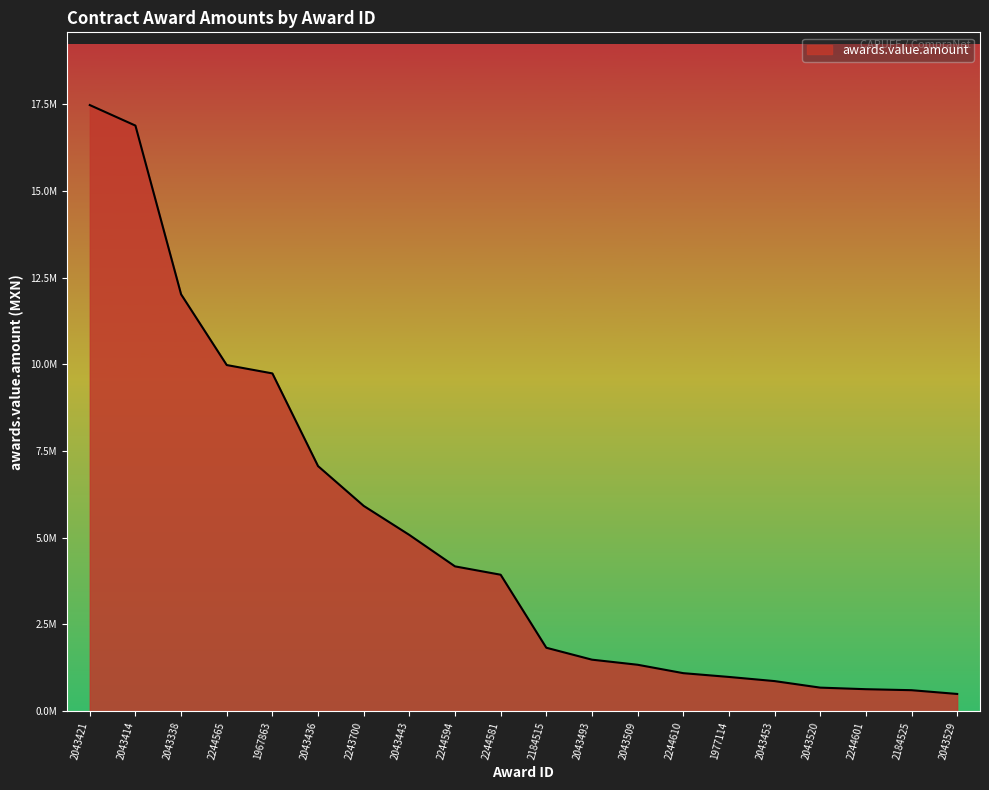

What is the difference between the second highest and second lowest values?

16282571.8